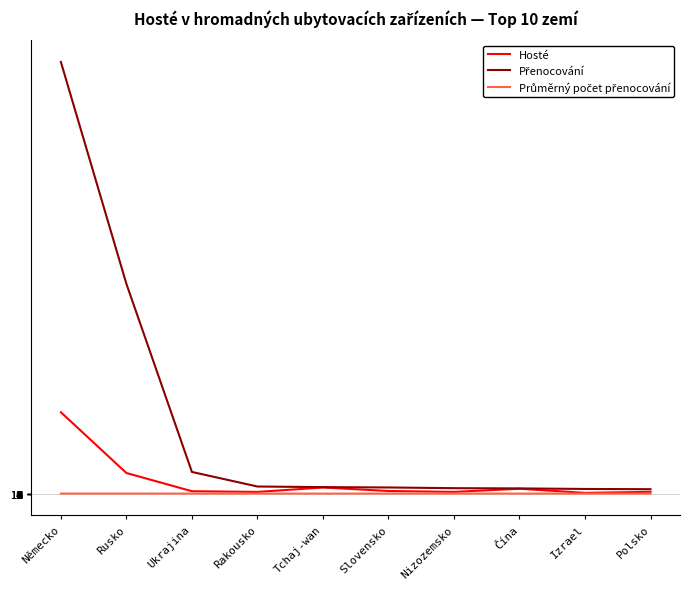

At which category is the sum across all series the highest?

Německo